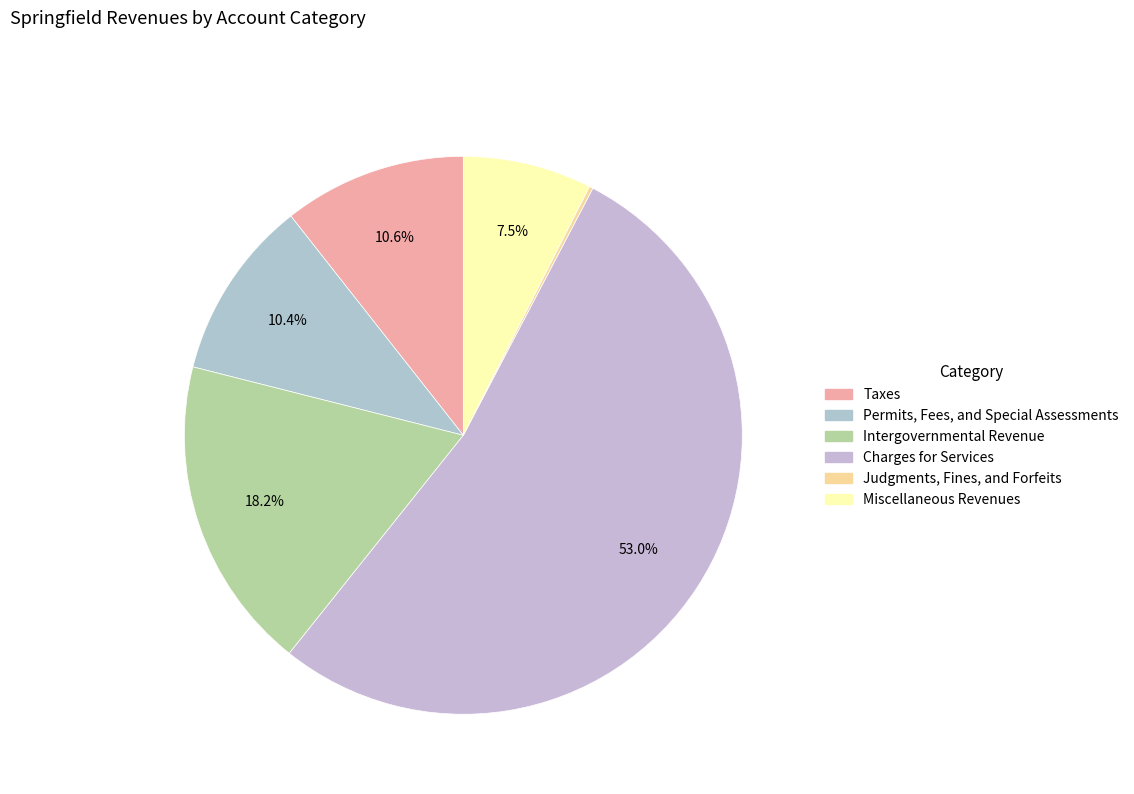

To the nearest percent, what is the difference between the largest and smallest slice percentages?

53%